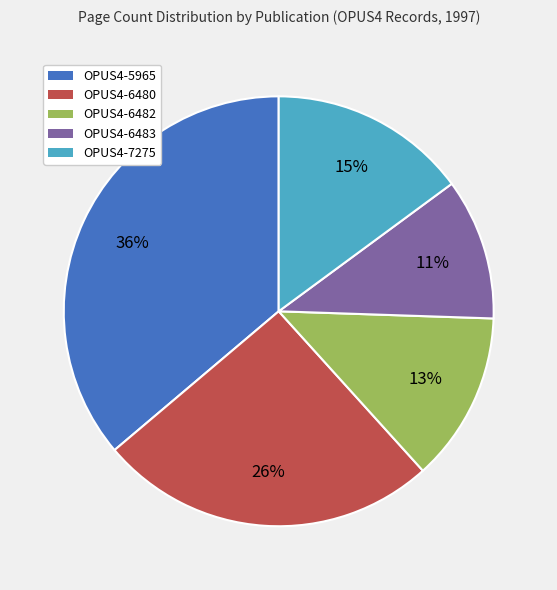

What is the largest slice in the pie chart?

OPUS4-5965